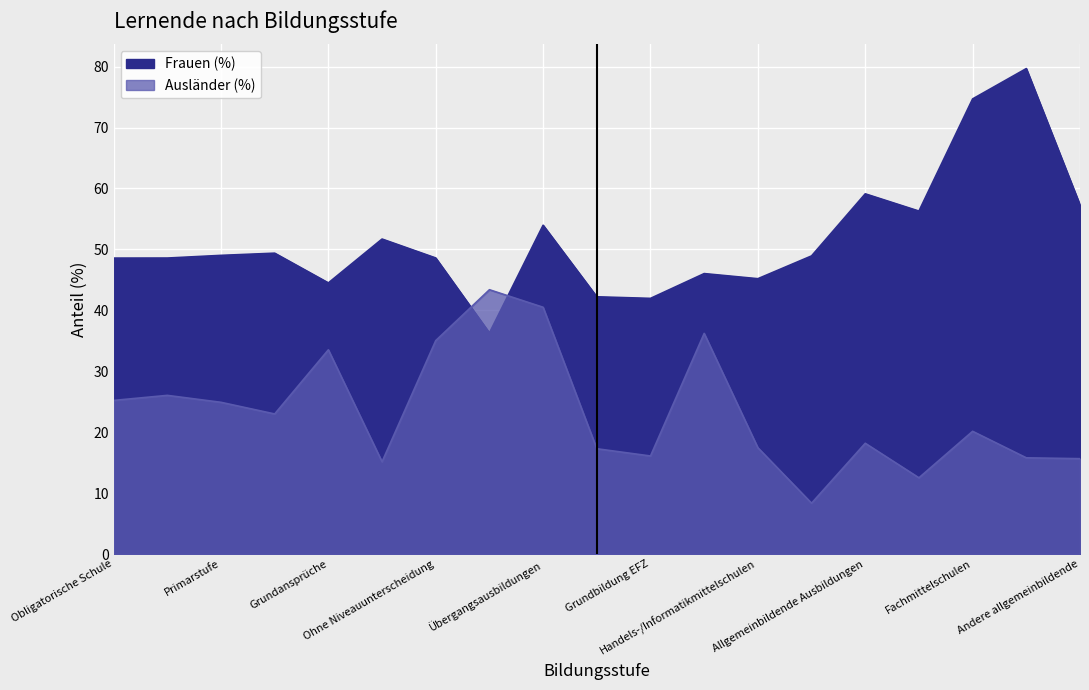

What is the sum of the Ausländer (%) values at Erweiterte Ansprüche and Separativer Unterricht?

58.5